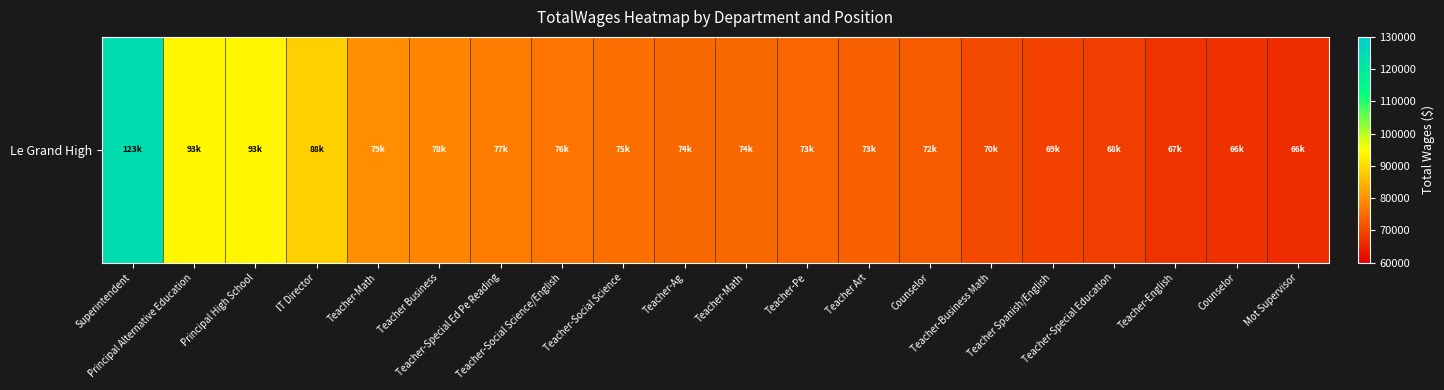

How many values are below 74510?

10